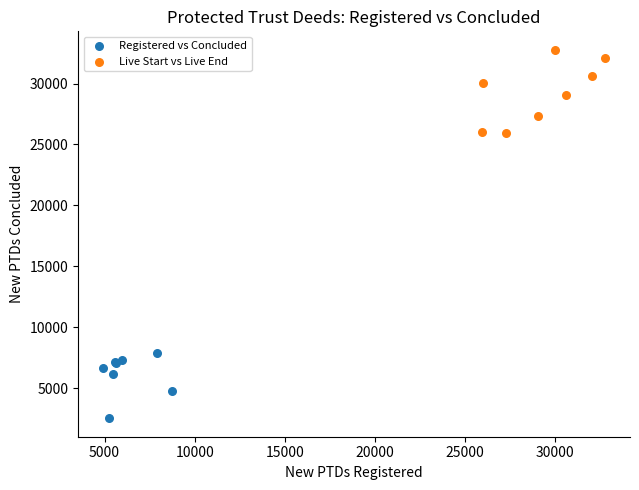

Which series reaches the minimum Y coordinate?

Registered vs Concluded